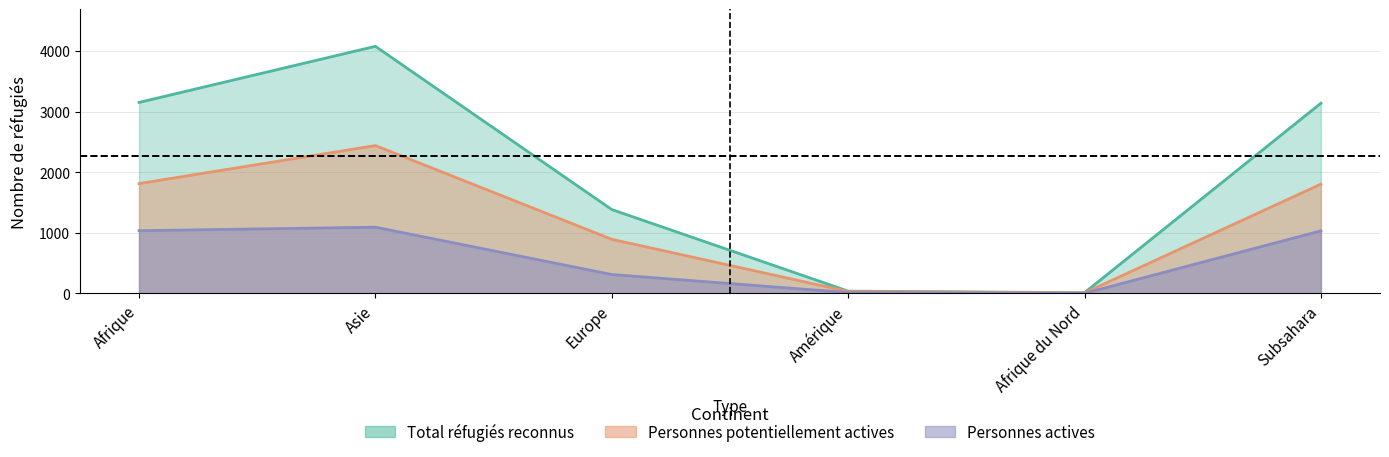

Which series changed the most between Afrique and Subsahara?

total